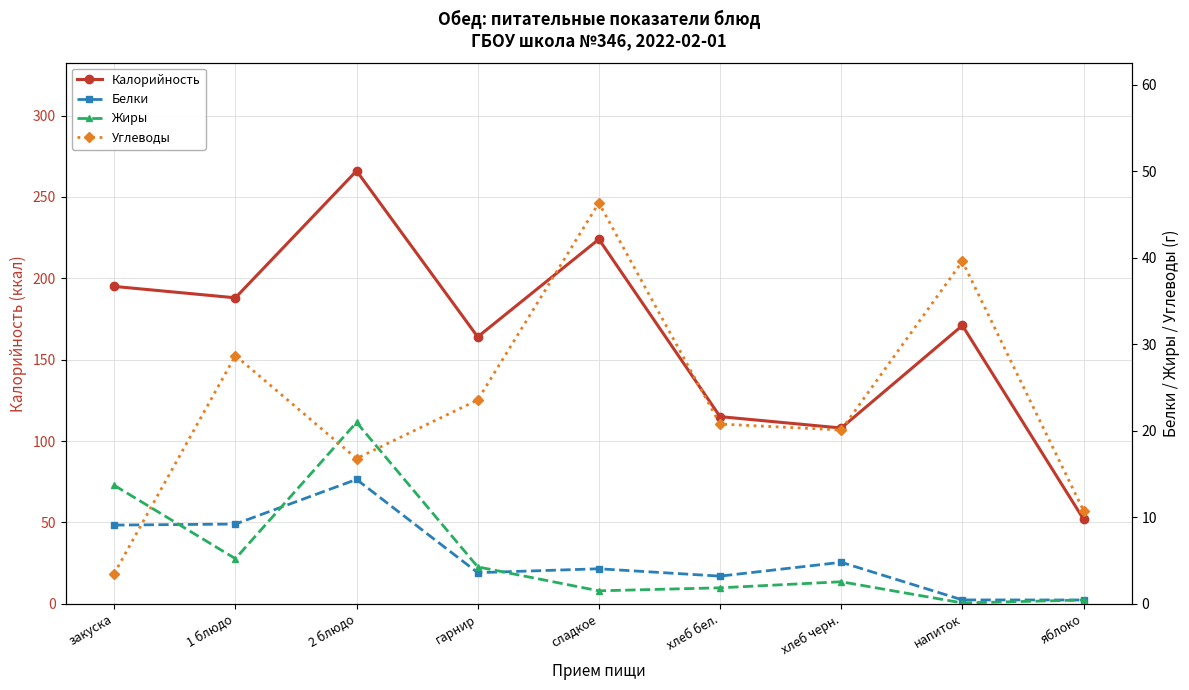

Rank the series by their maximum value, from lowest to highest.

Белки, Жиры, Углеводы, Калорийность